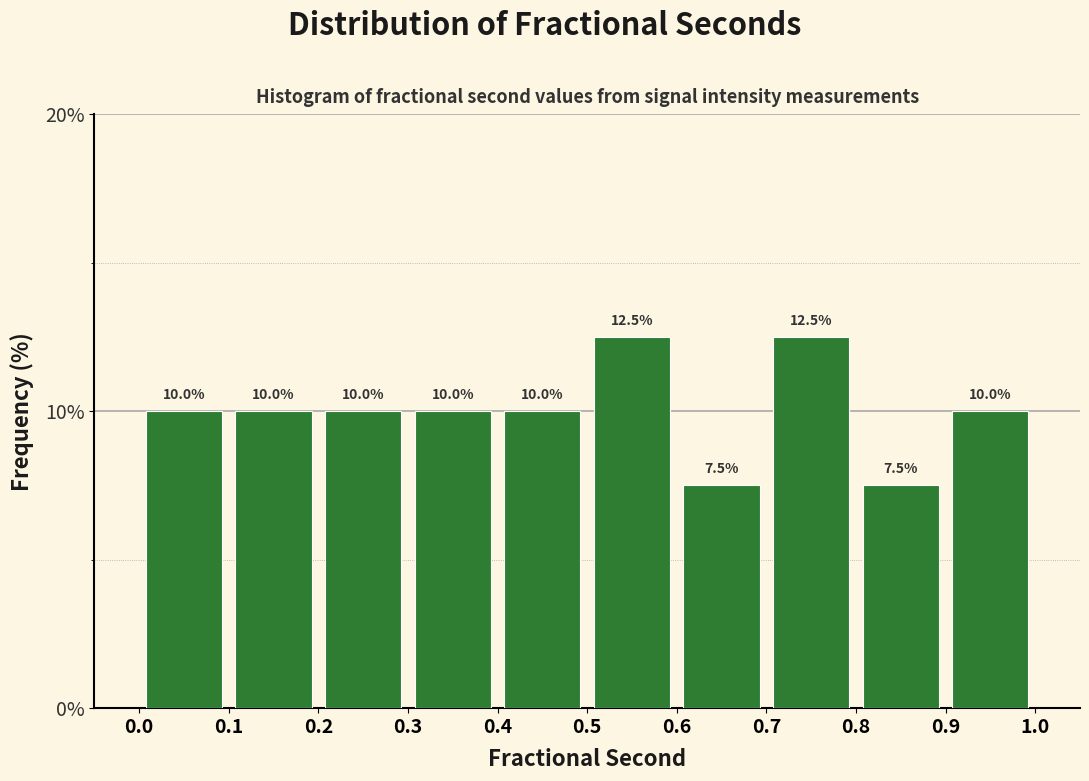

Reading left to right, transcribe this chart: for each bar, give the range it covers on the x-axis and its height.

0.0 to 0.1: 10.0
0.1 to 0.2: 10.0
0.2 to 0.3: 10.0
0.3 to 0.4: 10.0
0.4 to 0.5: 10.0
0.5 to 0.6: 12.5
0.6 to 0.7: 7.5
0.7 to 0.8: 12.5
0.8 to 0.9: 7.5
0.9 to 1.0: 10.0